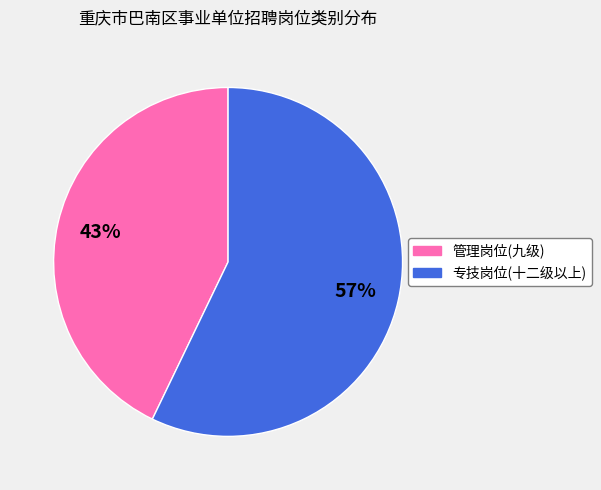

To the nearest percent, what portion does 管理岗位(九级) represent?

43%